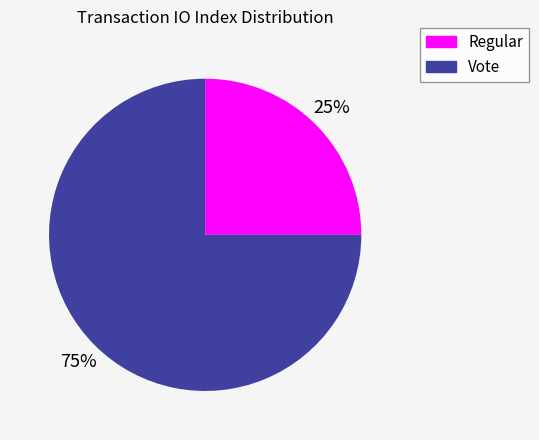

What is the smallest slice in the pie chart?

Regular